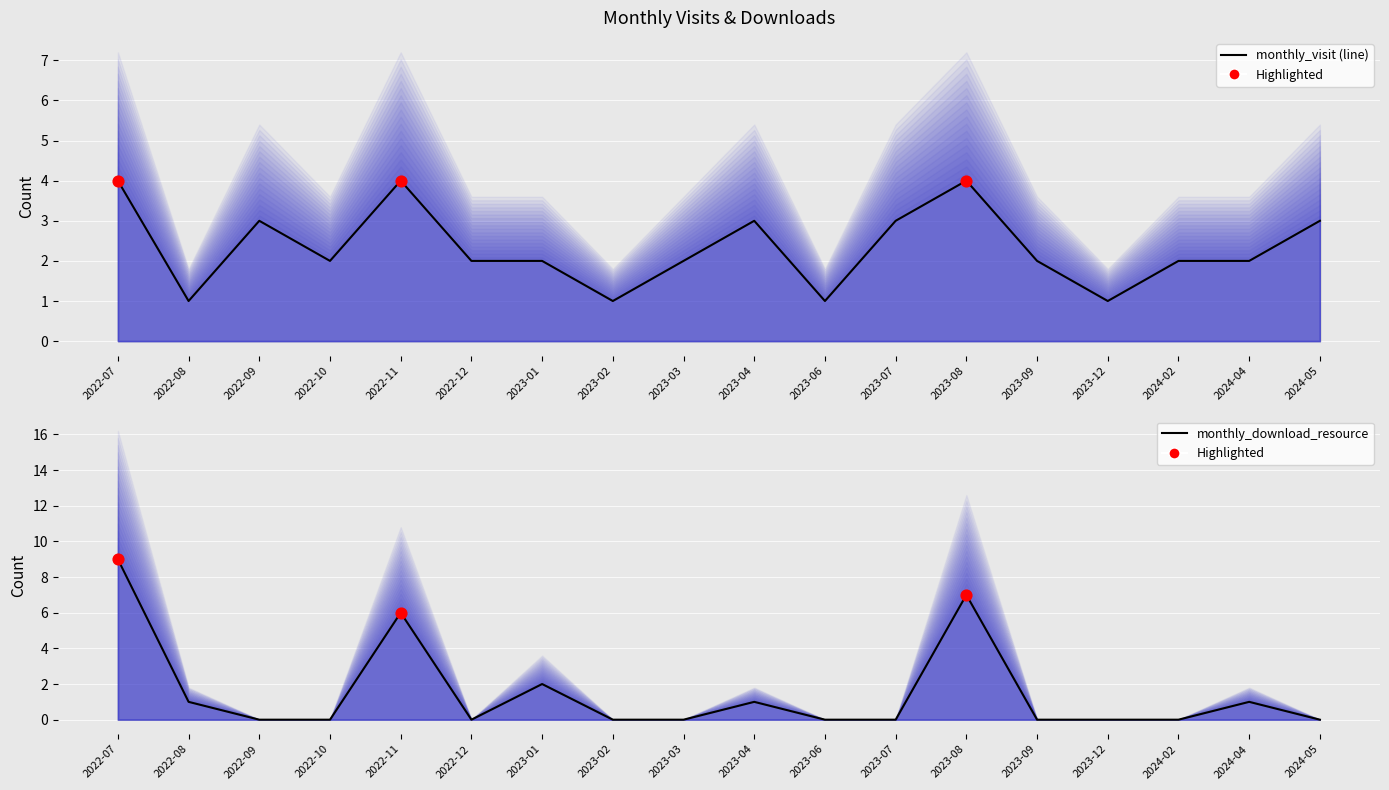

What are all the series names shown in the legend?

monthly_visit, monthly_download_resource